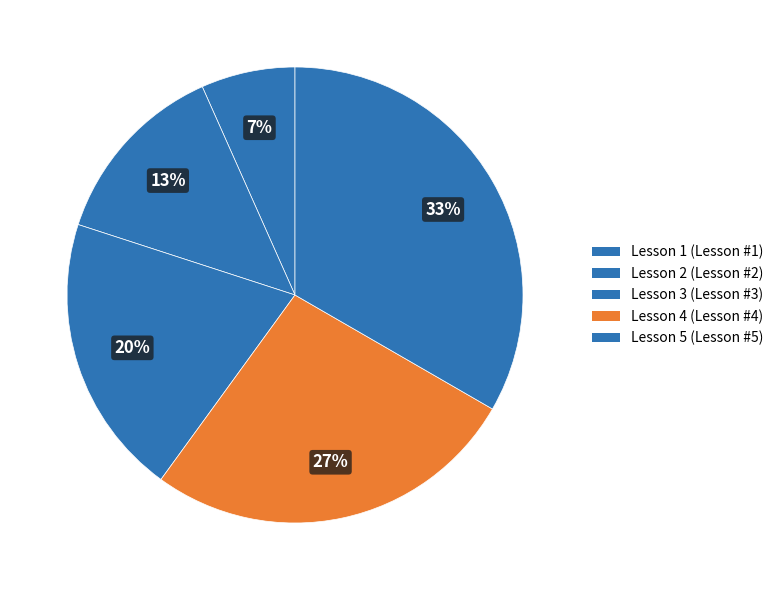

What percentage do Lesson 2 and Lesson 4 together represent?

40.0%